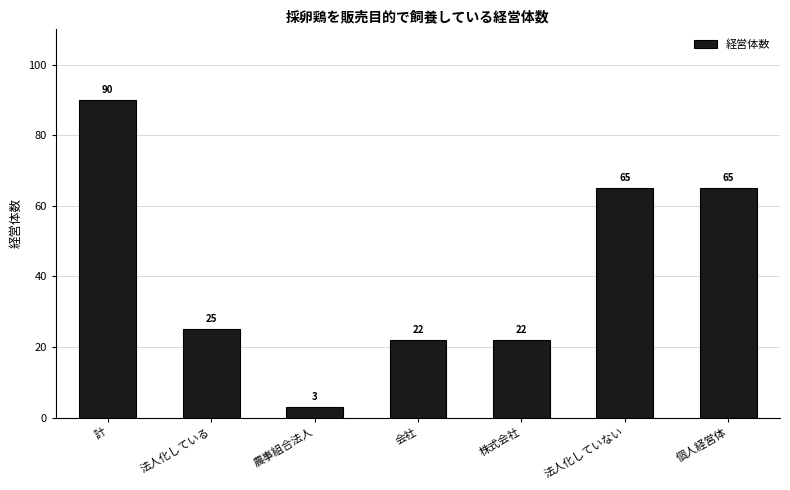

True or false: the data shows 3 at 農事組合法人.

True